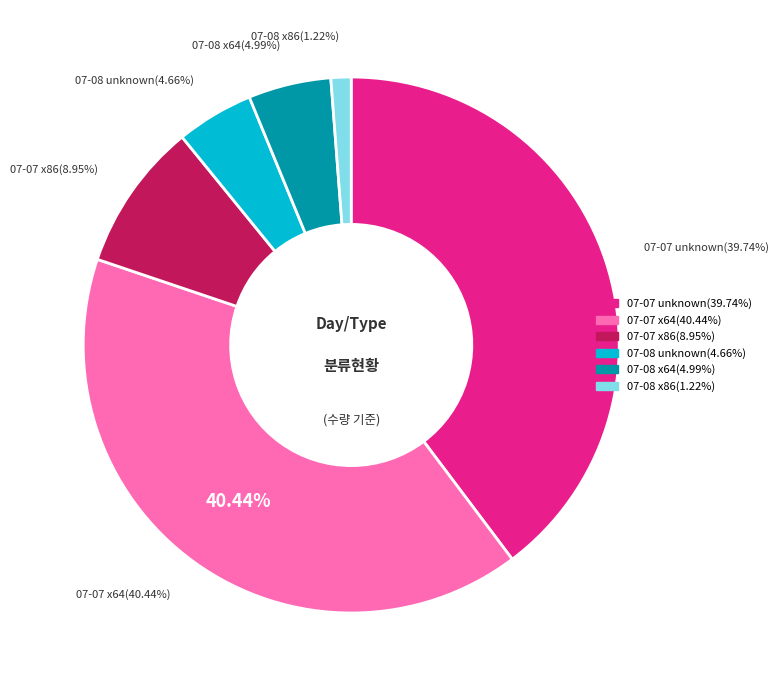

What is the largest slice in the pie chart?

2015-07-07 x64